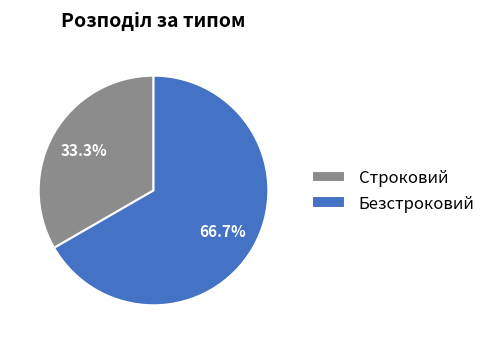

What is the majority slice?

Безстроковий